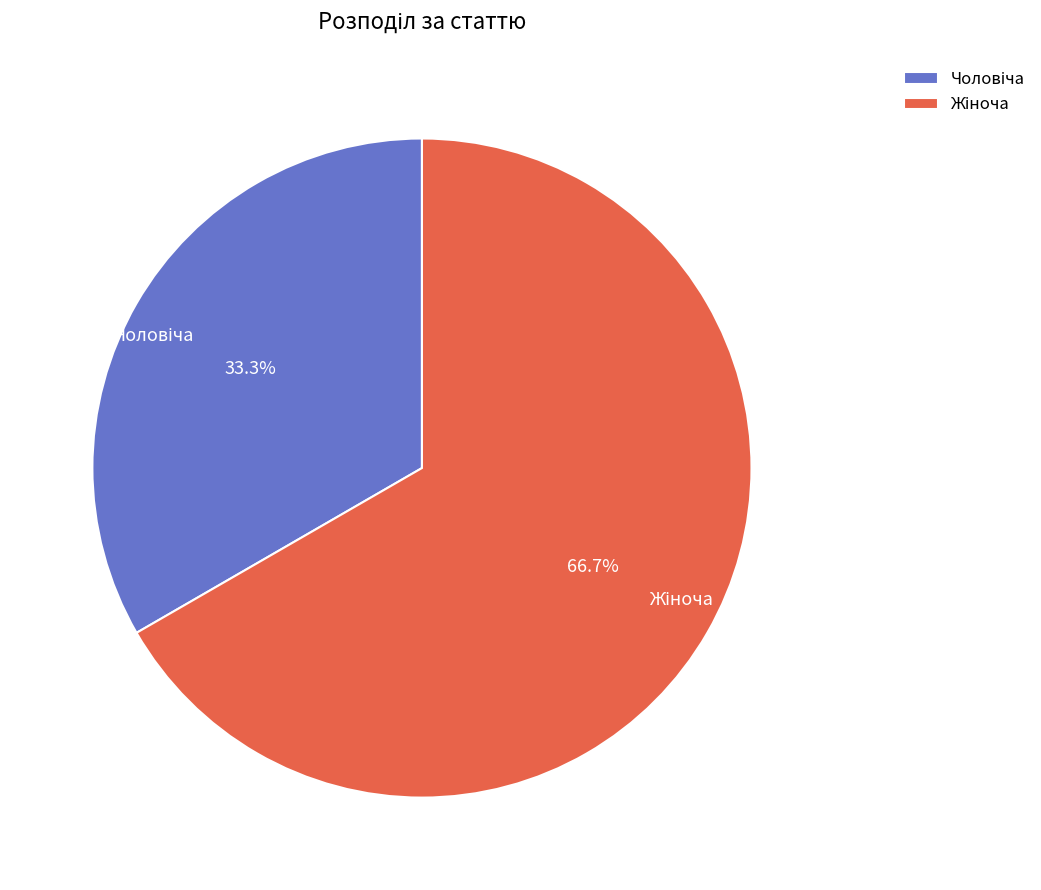

Does any single category account for the majority?

Yes